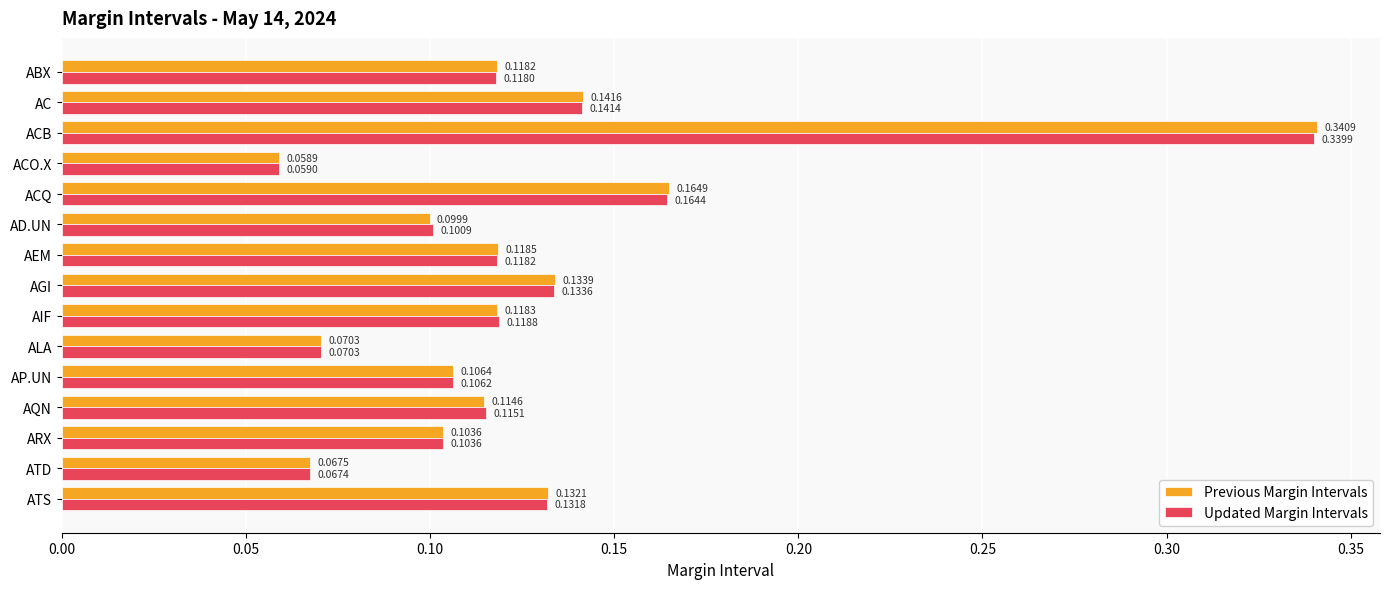

What is the sum of all Updated Margin Intervals values?

1.9